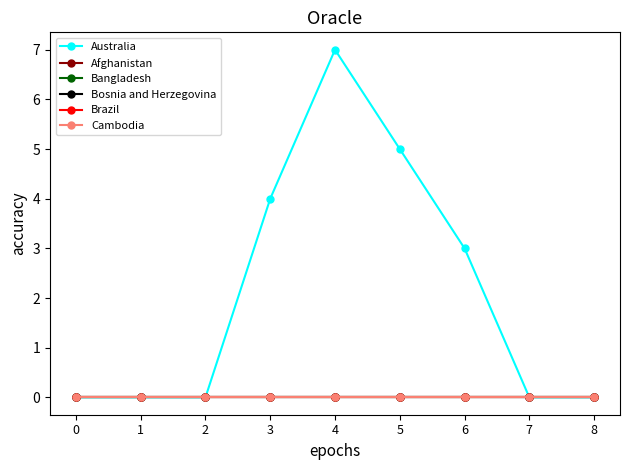

True or false: Afghanistan and Bangladesh intersect in this chart.

False